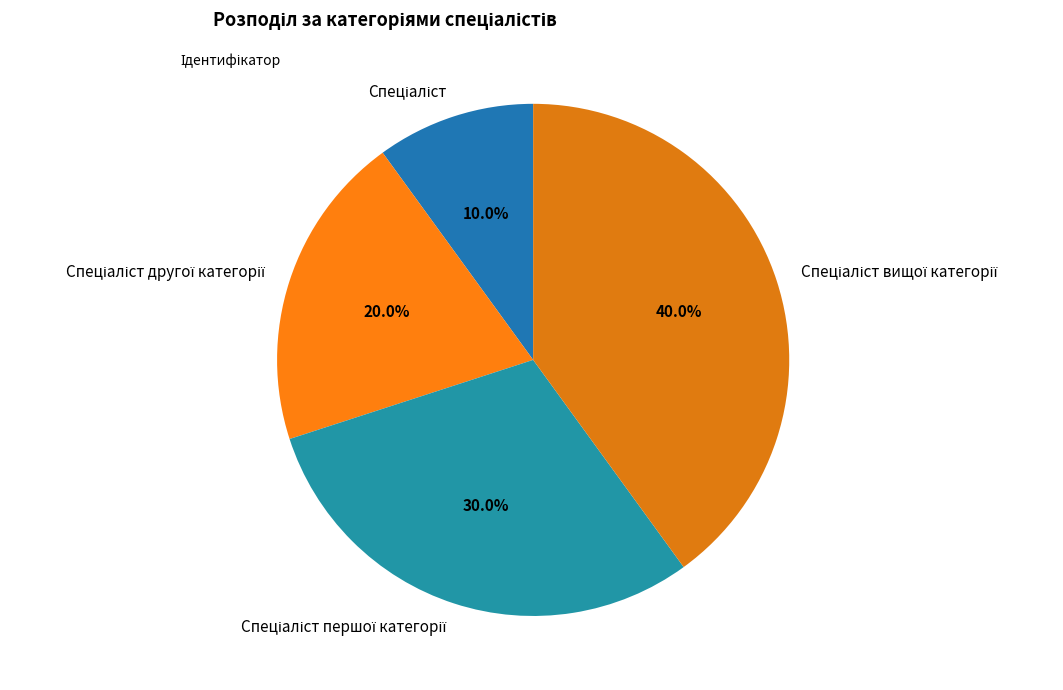

How many segments does this pie chart have?

4